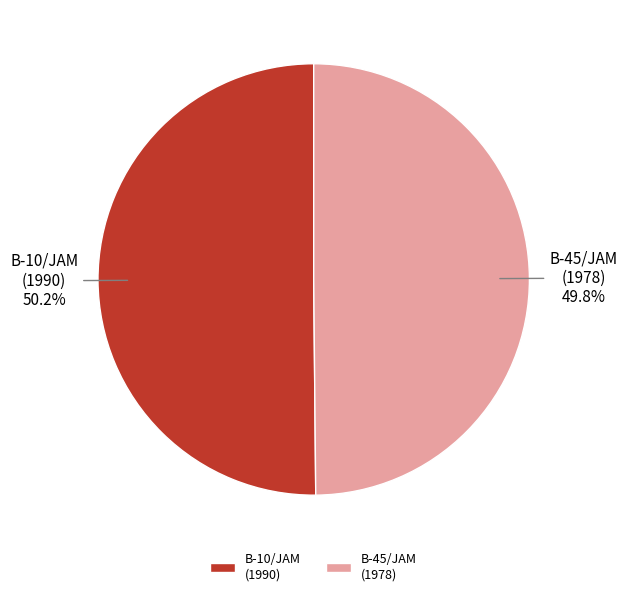

Is there a majority slice in this chart?

Yes